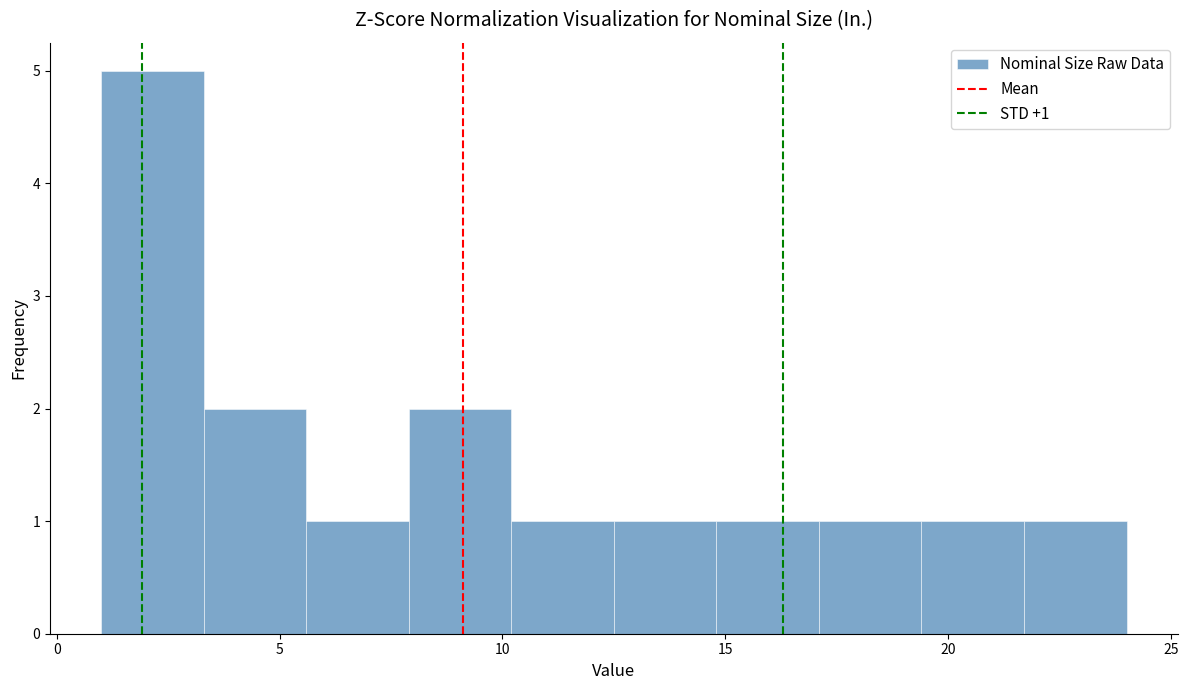

Over which range of the x-axis is the bar tallest?

1.0 to 3.3